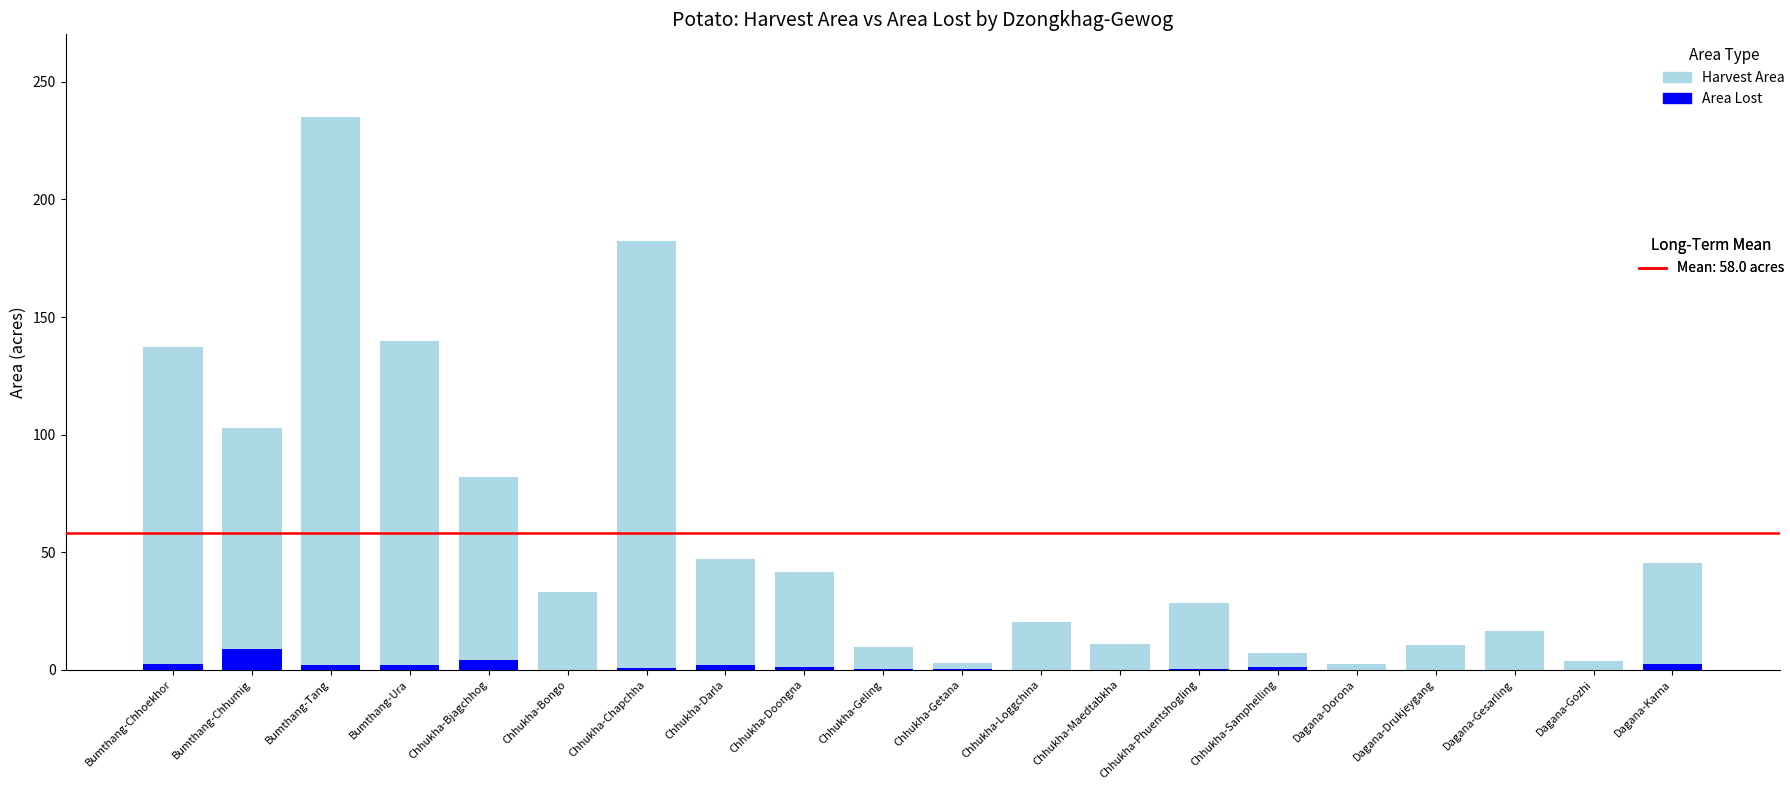

What is the label of the 2nd bar from the left?

Bumthang-Chhumig